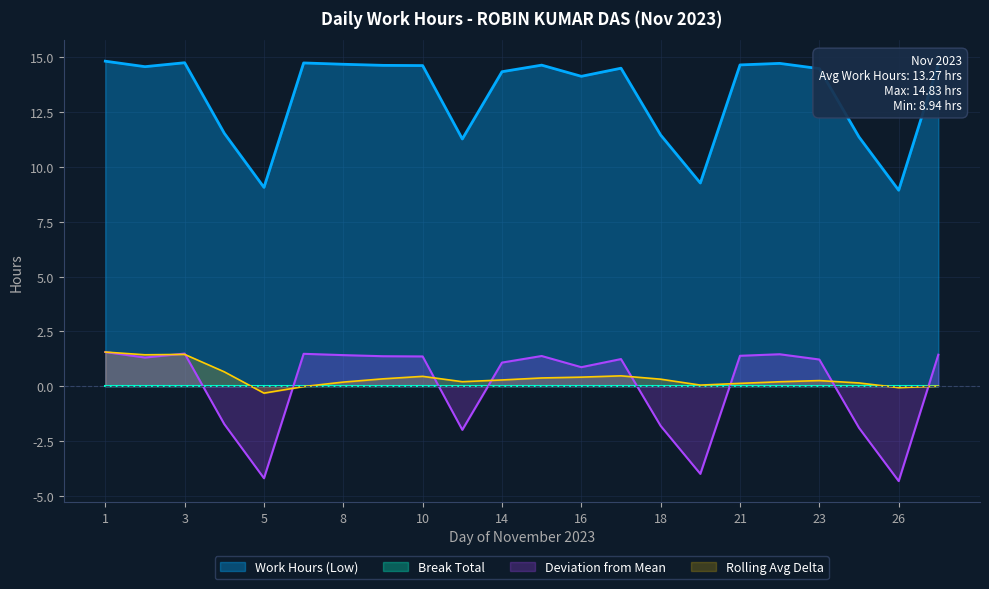

Count the number of values greater than 14.

15